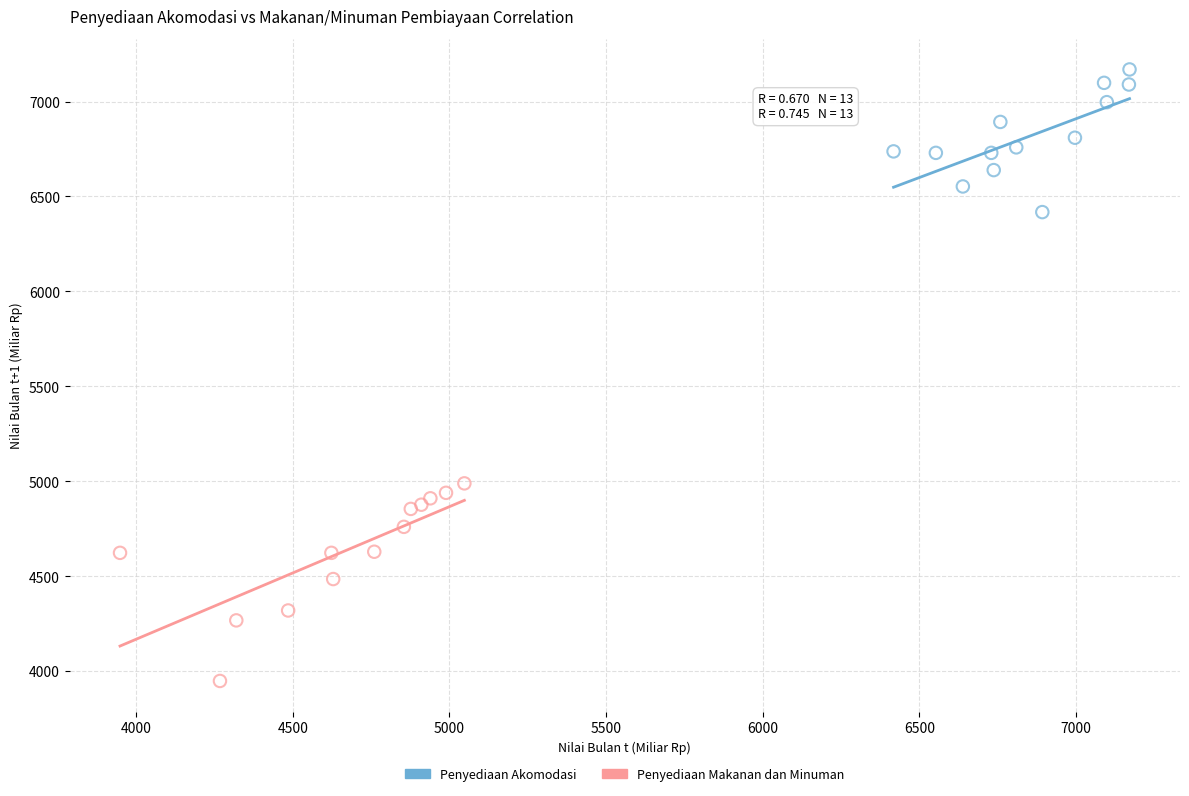

Which series contains the highest Y value?

Penyediaan Akomodasi